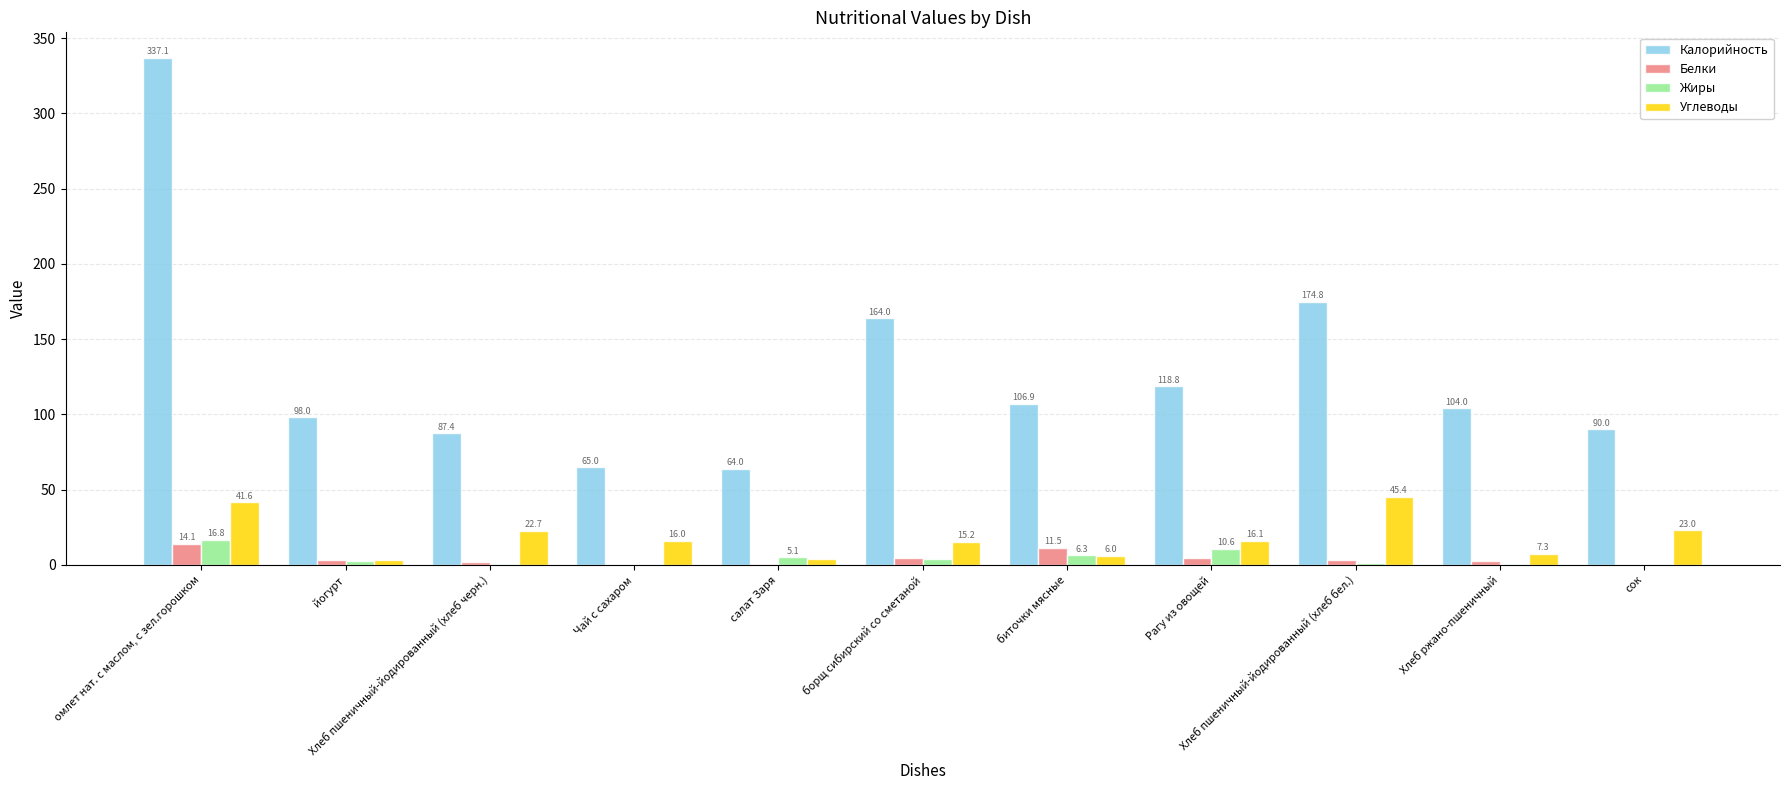

What is the sum of all Углеводы values?

201.0